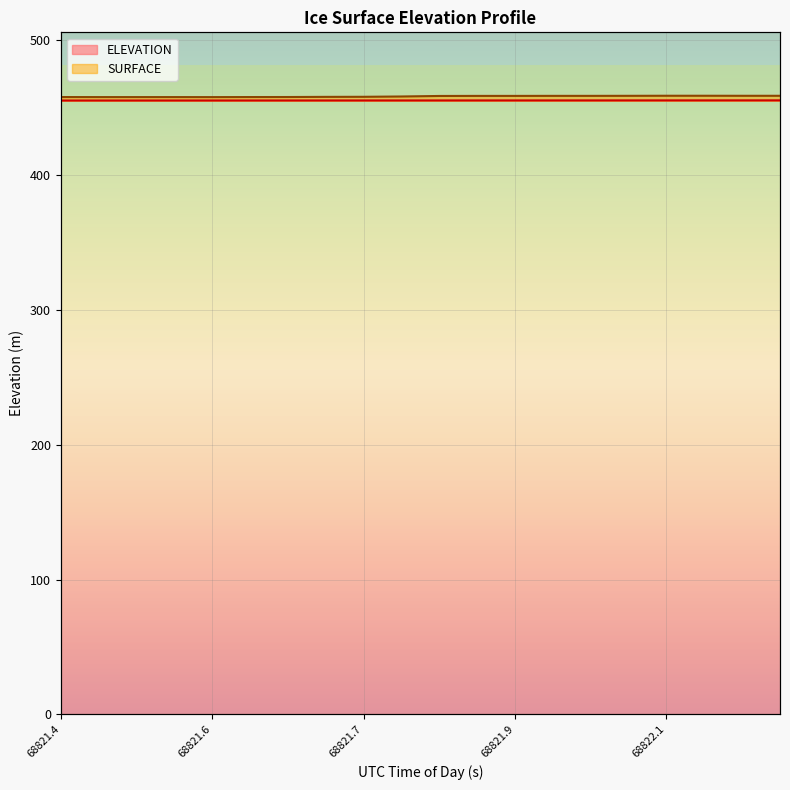

Which label corresponds to the smallest value in the chart?

68821.4